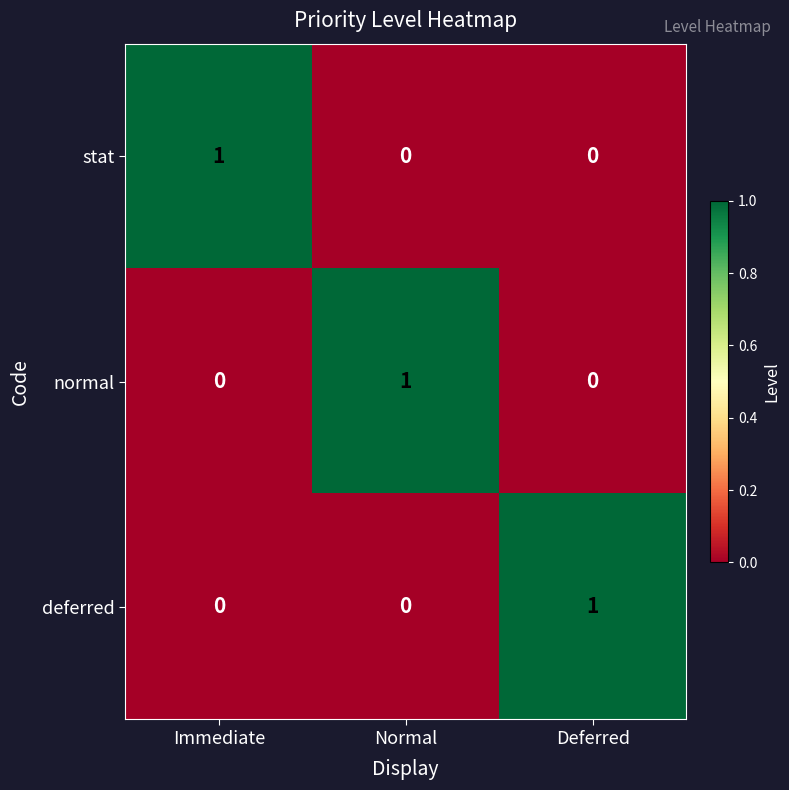

Is the value of normal at Immediate greater than the value of deferred at Deferred?

No